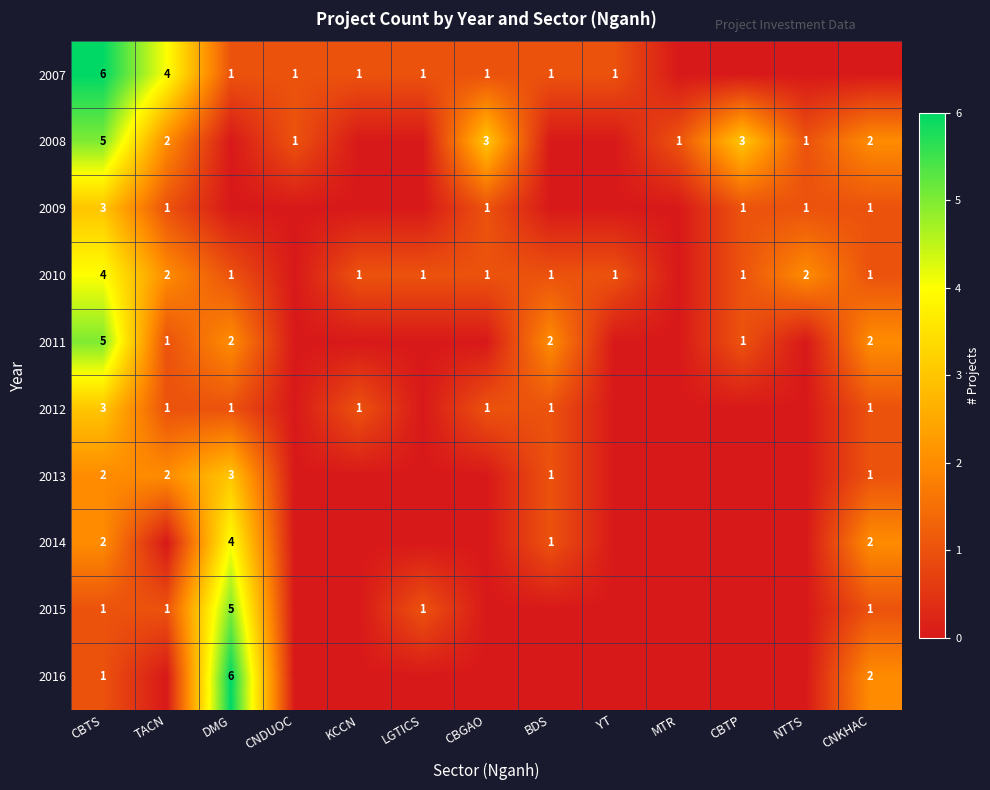

The 2015 series shows 2 at LGTICS. True or false?

False